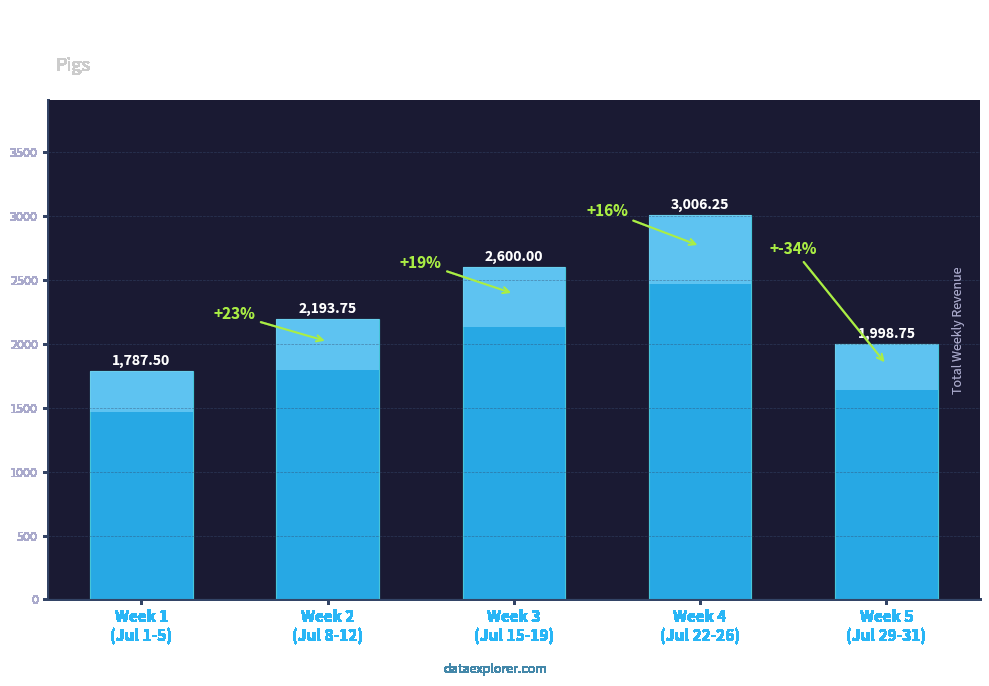

What is the change in value from Week 3
(Jul 15-19) to Week 5
(Jul 29-31)?

-601.2